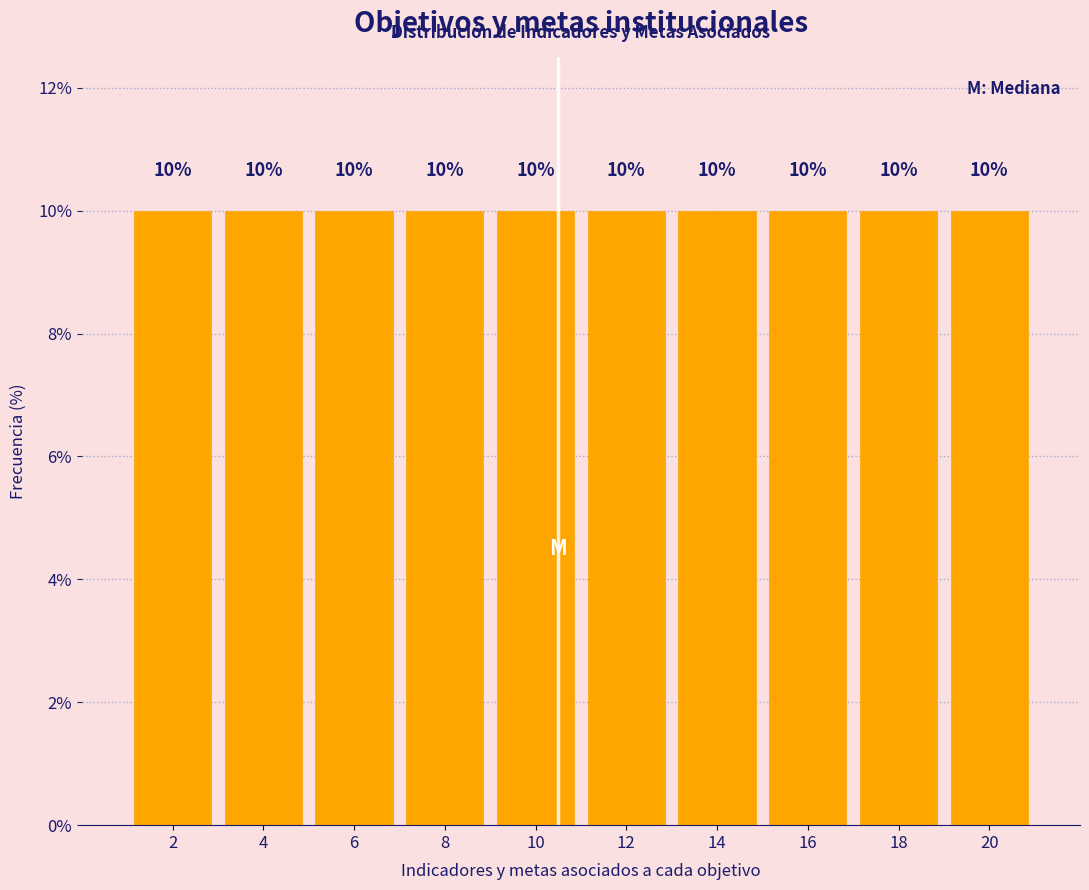

Reading left to right, transcribe this chart: for each bar, give the range it covers on the x-axis and its height.

1 to 3: 10
3 to 5: 10
5 to 7: 10
7 to 9: 10
9 to 11: 10
11 to 13: 10
13 to 15: 10
15 to 17: 10
17 to 19: 10
19 to 21: 10